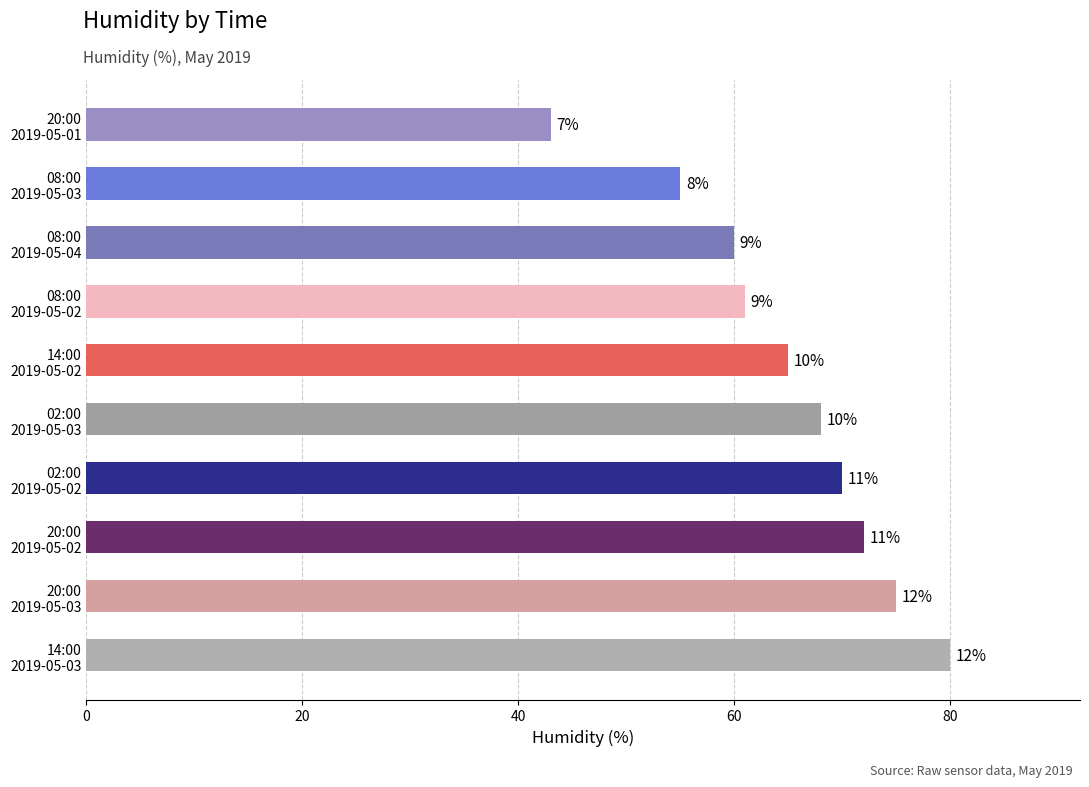

How many bars are there in total?

10